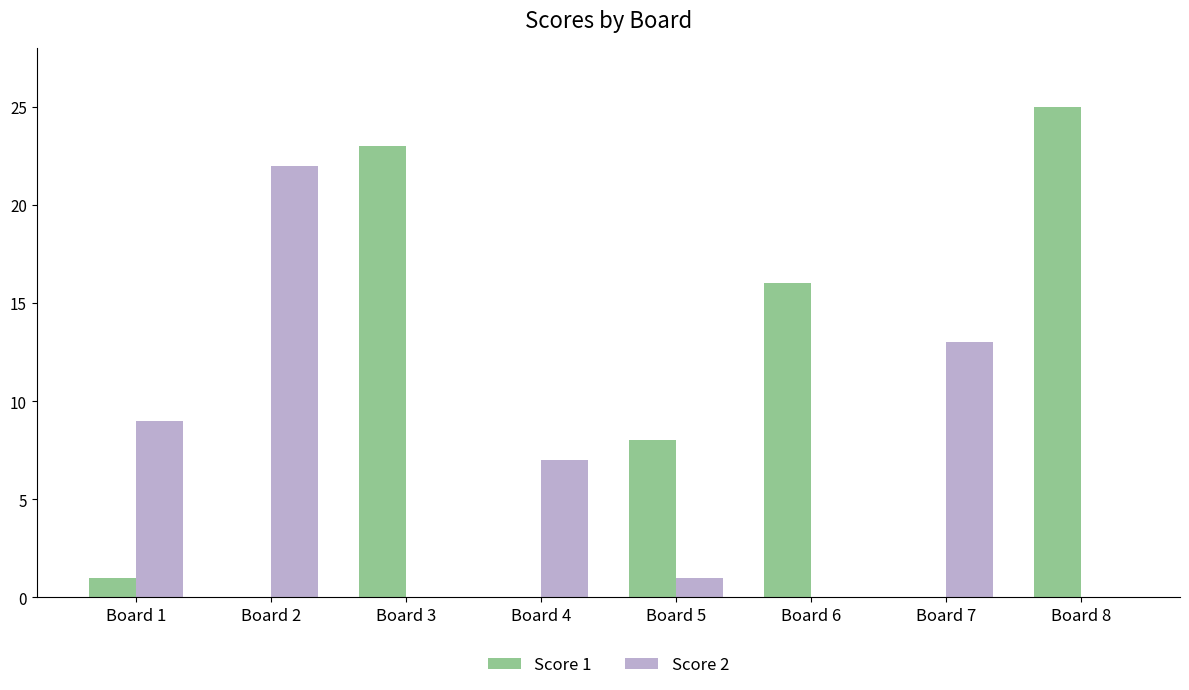

Is it true that Score 2 equals 11 at Board 6?

False